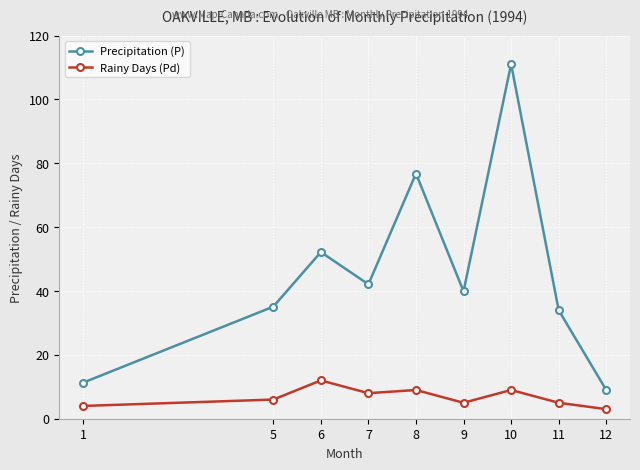

Reading left to right, list all the values displayed in this chart.

Precipitation (P): 11.3	35.1	52.2	42.1	76.8	39.9	111.1	34.0	9.0
Rainy Days (Pd): 4.0	6.0	12.0	8.0	9.0	5.0	9.0	5.0	3.0